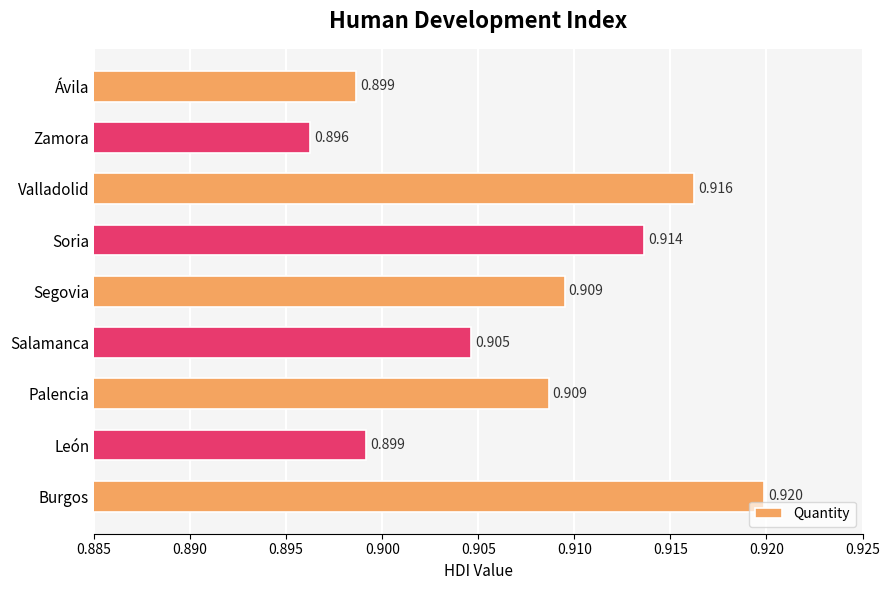

At which category does the chart reach its peak across all series?

Burgos